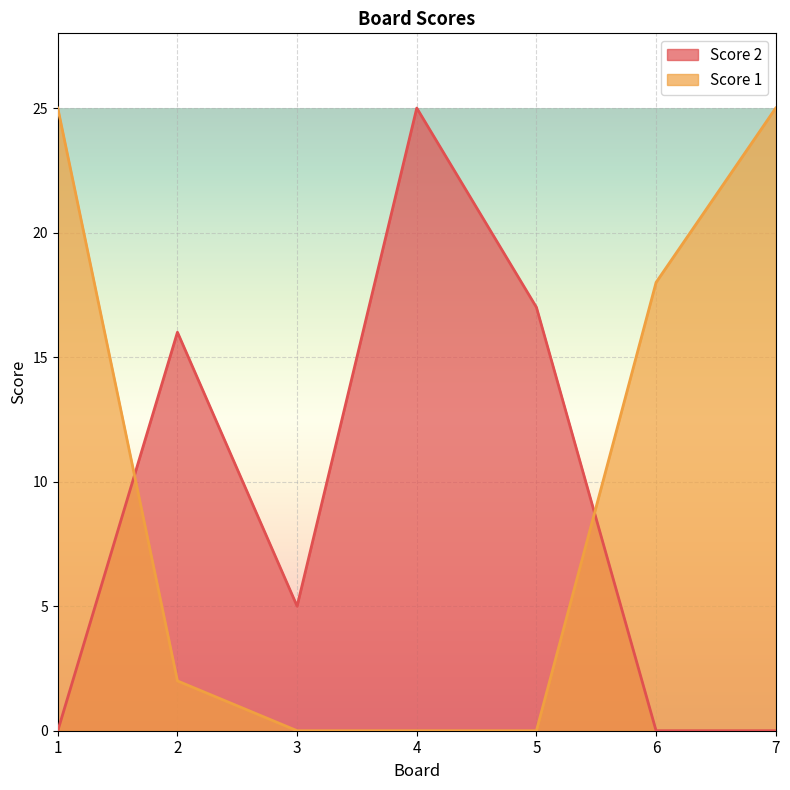

At how many categories does at least one series exceed 3?

7